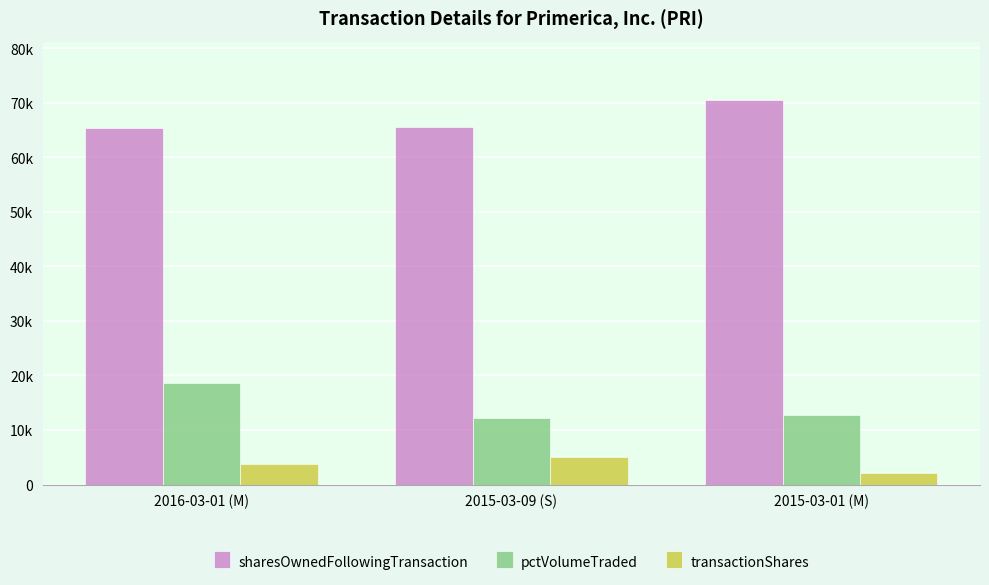

Reading left to right, extract all data points from this chart.

sharesOwnedFollowingTransaction: 65399	65499	70596
pctVolumeTraded: 18650	12266	12847
transactionShares: 3824	5097	2051